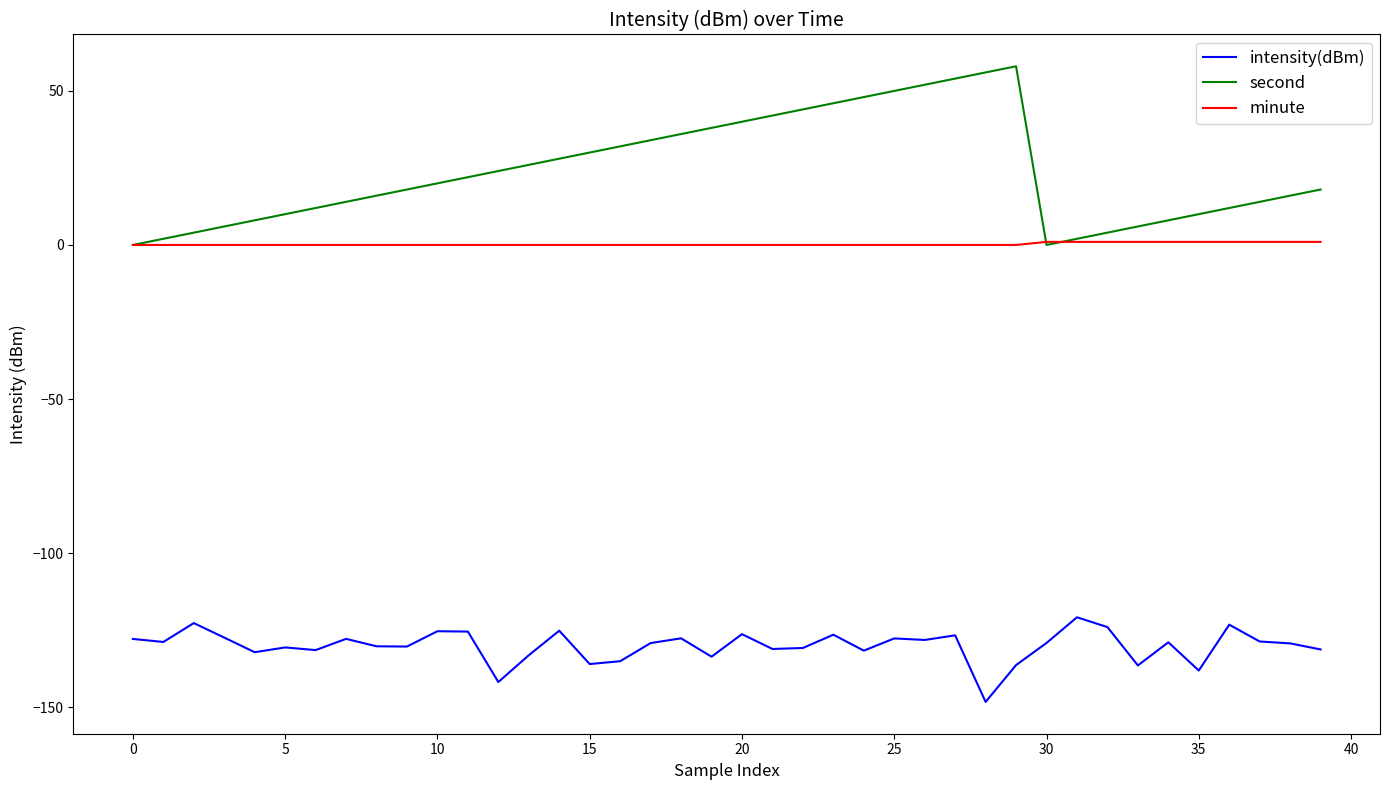

What are all the series names shown in the legend?

intensity(dBm), second, minute